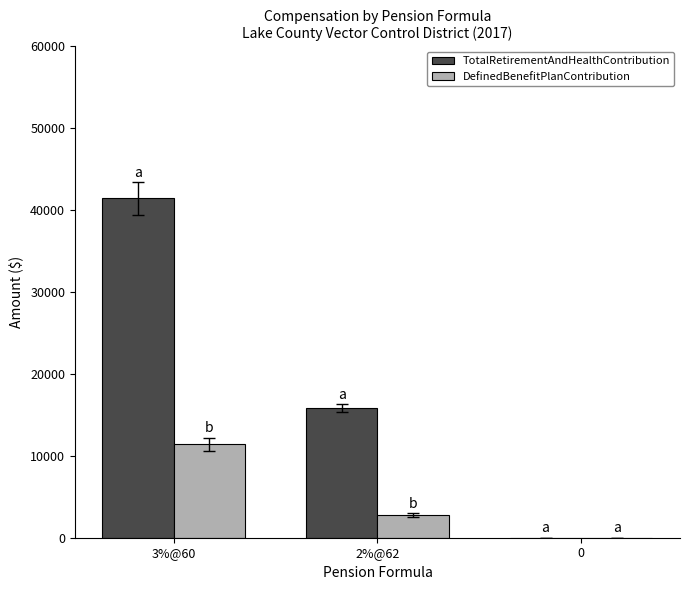

Is the value of DefinedBenefitPlanContribution at 2%@62 greater than the value of TotalRetirementAndHealthContribution at 3%@60?

No